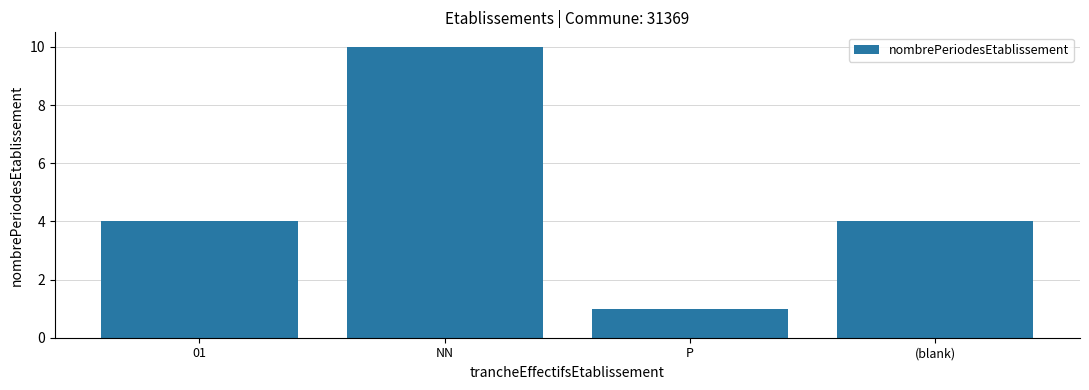

What value does the data have at NN?

10